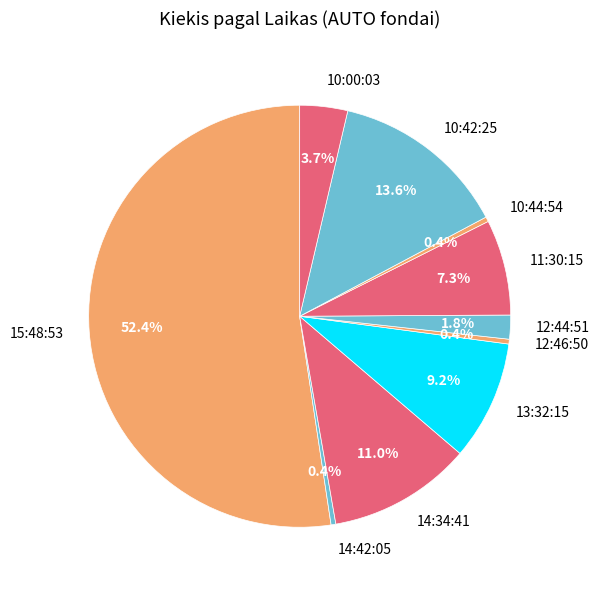

Which slice is the largest?

15:48:53